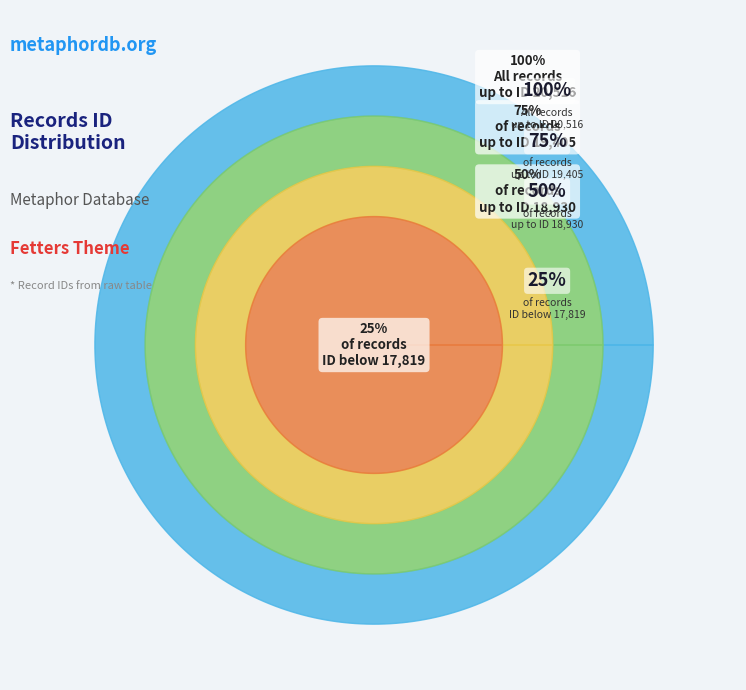

True or false: 2013-06-11 accounts for 21% of the total.

False